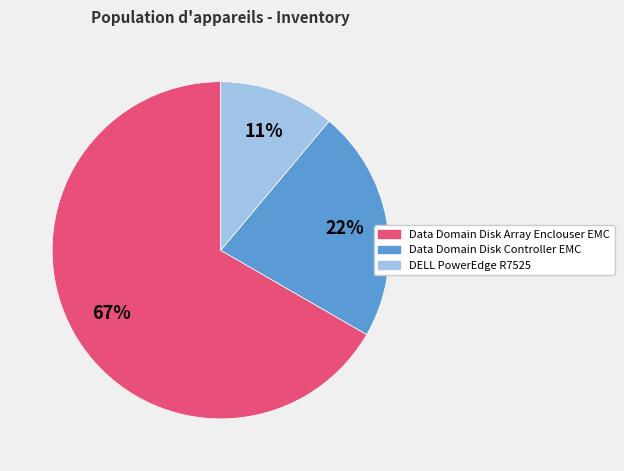

Count the number of slices in the pie.

3